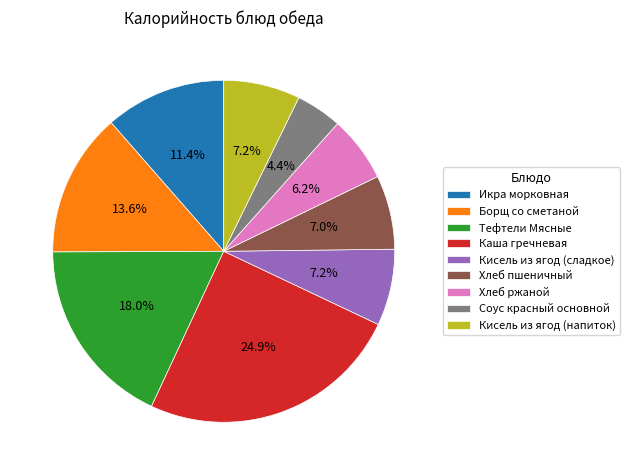

How many segments does this pie chart have?

9